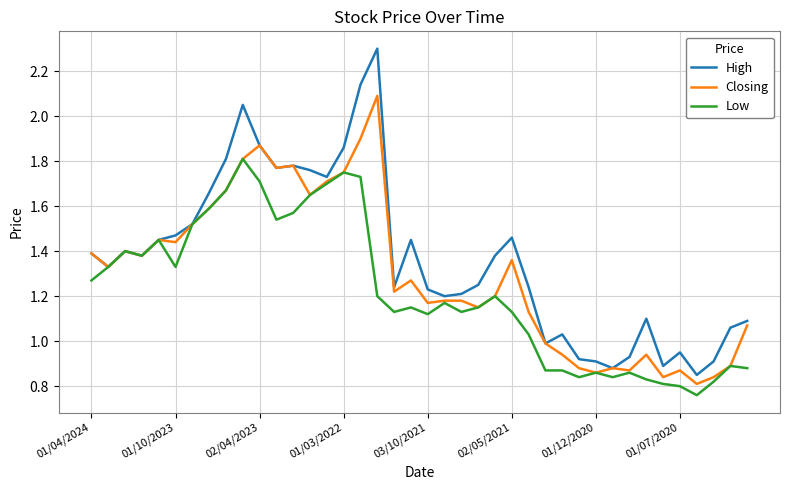

Rank the series by their maximum value, from highest to lowest.

High, Closing, Low